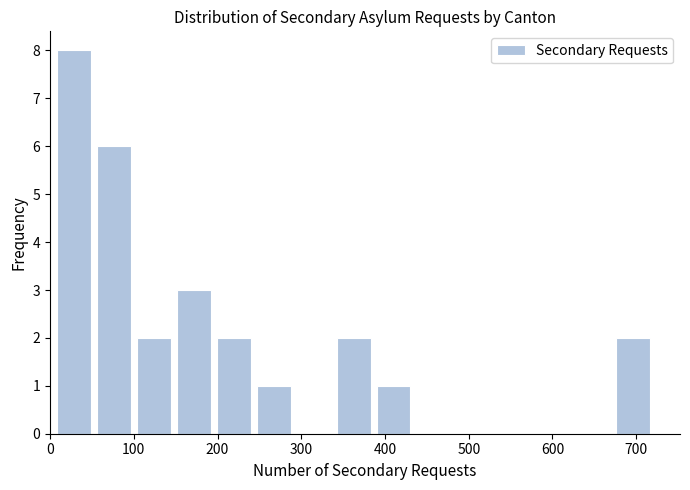

Reading left to right, list every bar in this chart as the range it spans on the x-axis followed by its height. Neither the bar edges nor the heights are printed on the chart, so give them approximately, as read against the axes.

10 to 60: 8
60 to 100: 6
100 to 150: 2
150 to 200: 3
200 to 250: 2
250 to 290: 1
290 to 340: 0
340 to 390: 2
390 to 440: 1
440 to 490: 0
490 to 530: 0
530 to 580: 0
580 to 630: 0
630 to 680: 0
680 to 720: 2